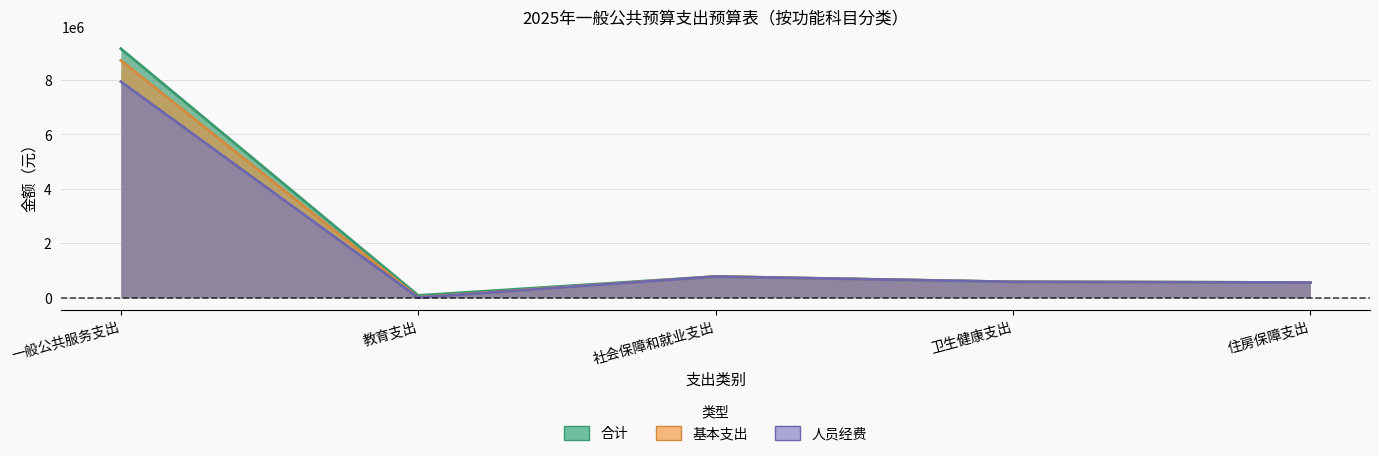

List the series in order of their peak value, lowest first.

人员经费, 基本支出, 合计